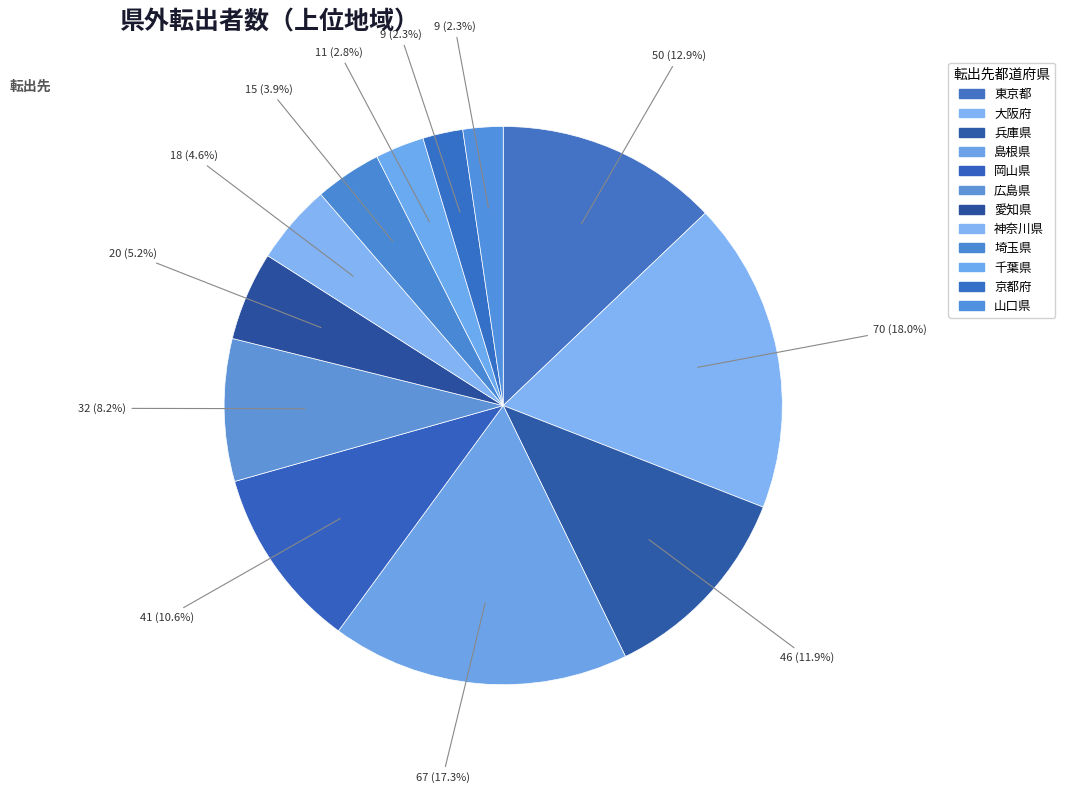

How many slices are in this pie chart?

12